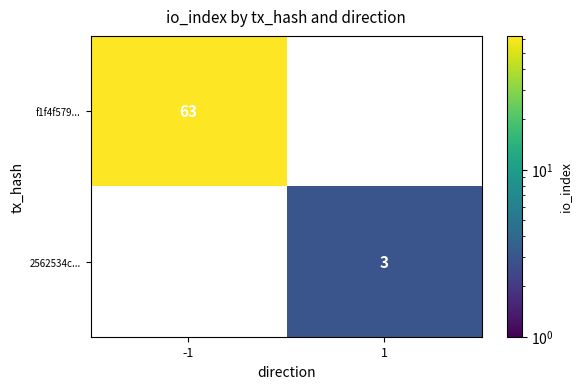

The value of f1f4f579... at -1 is 63. True or false?

True